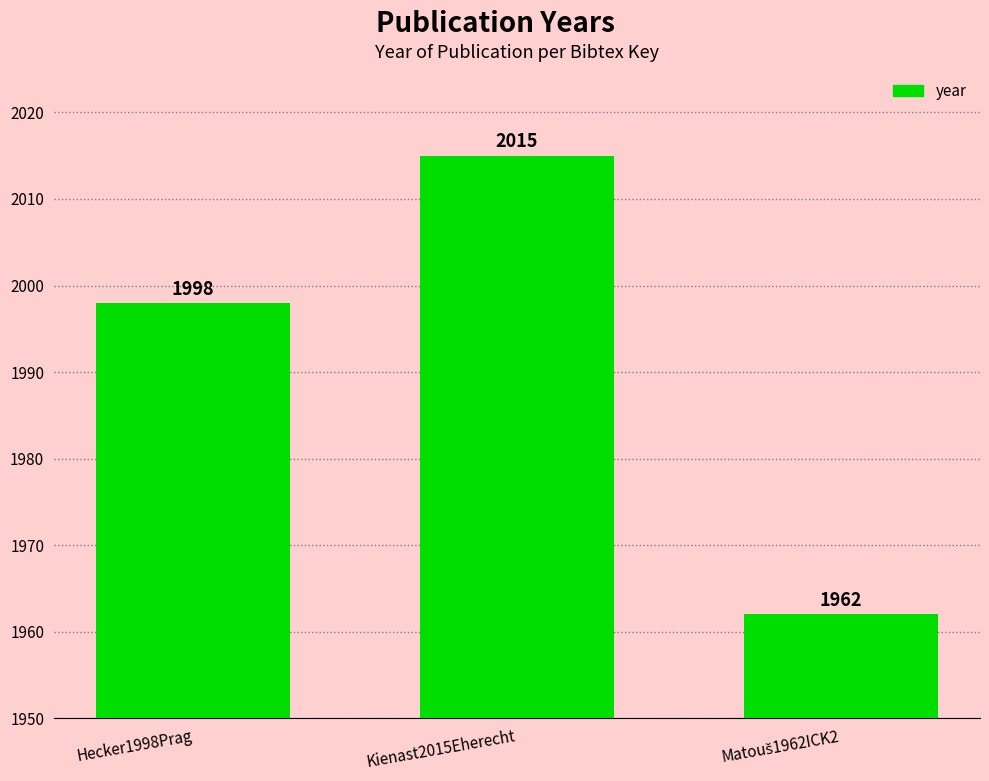

The chart shows a value of 3184 at Kienast2015Eherecht. True or false?

False